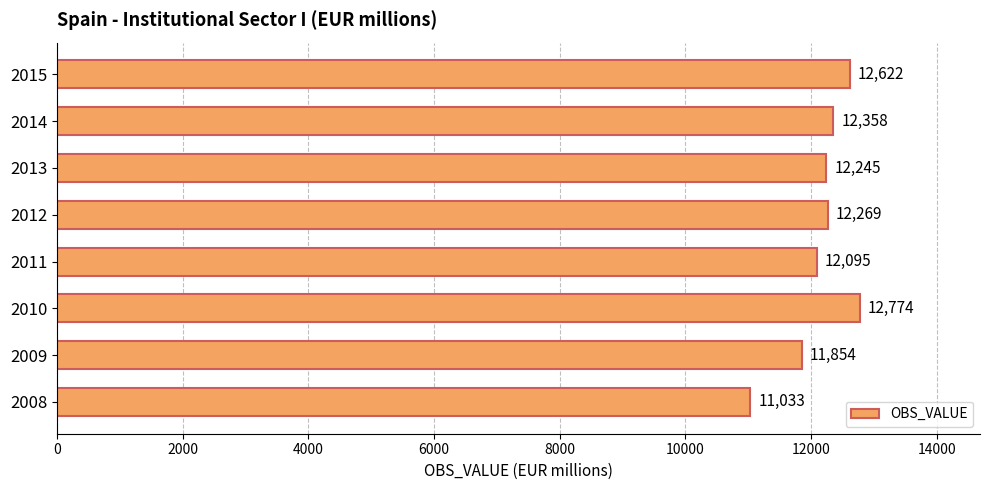

Which label corresponds to the largest value in the chart?

2010